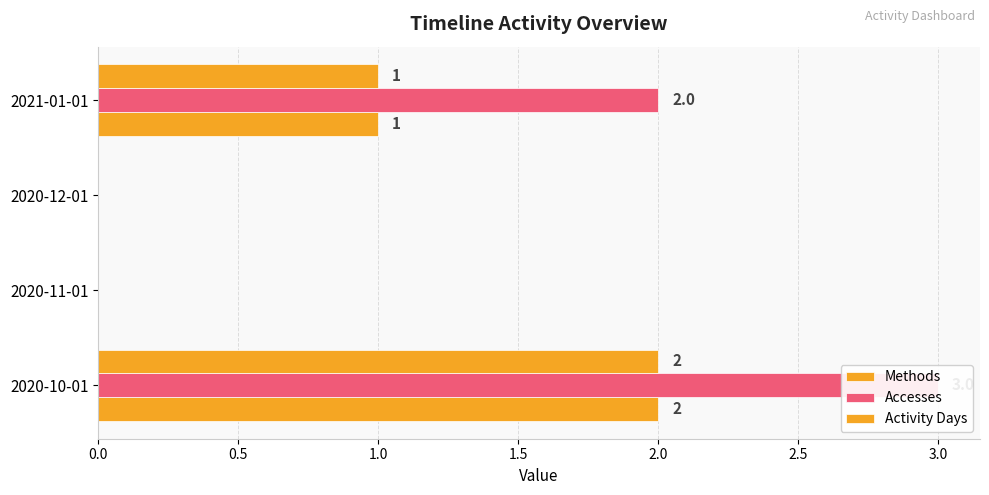

Is it true that Methods equals 0 at 2020-11-01?

True